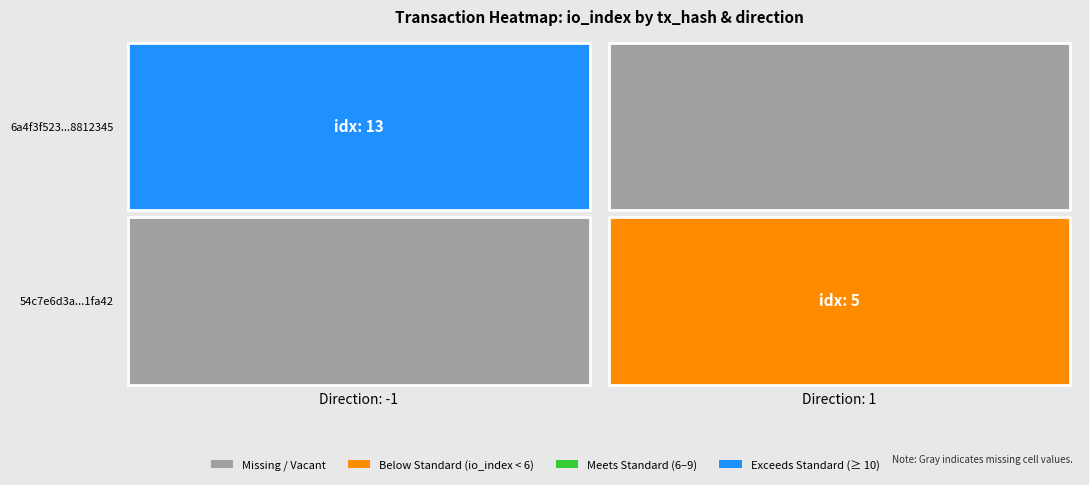

Which has a higher value, io_index or direction?

io_index